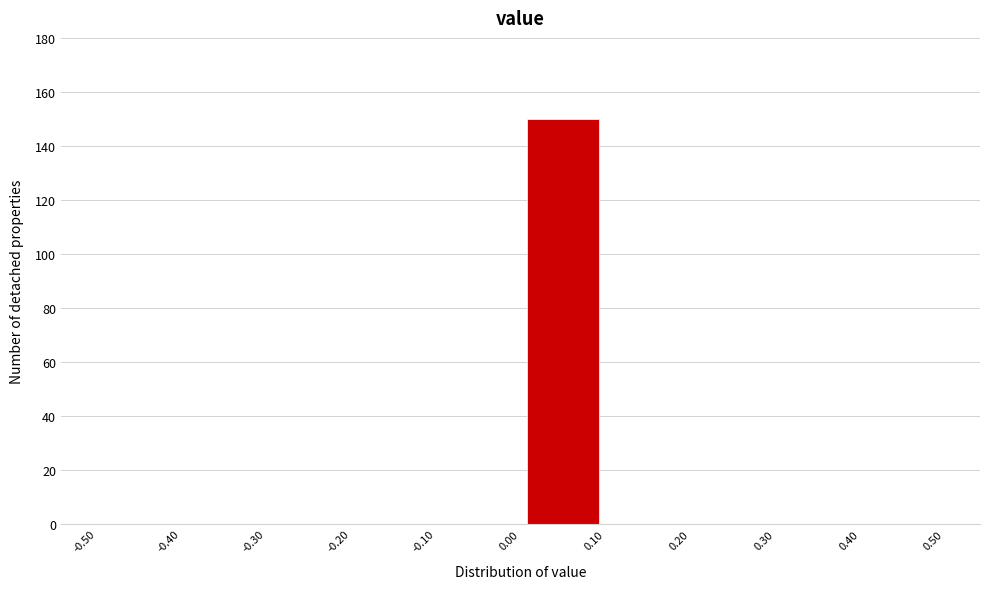

Which range on the x-axis has the tallest bar?

0.00 to 0.10